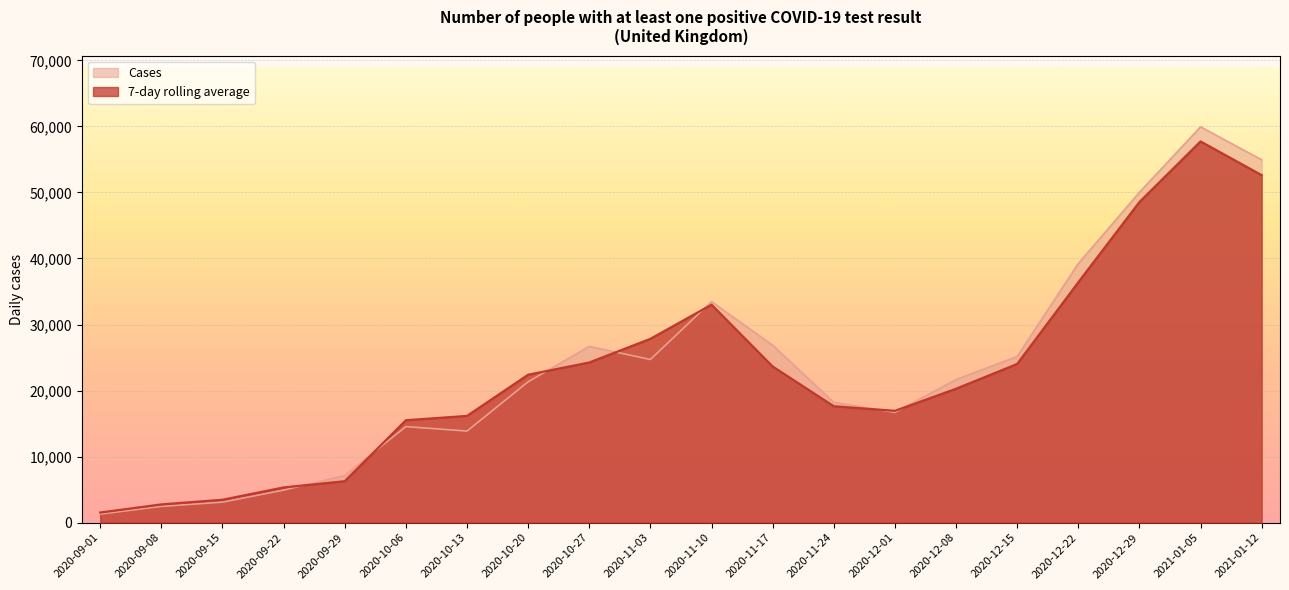

Is it true that 7-day rolling average equals 2761 at 2020-09-08?

True